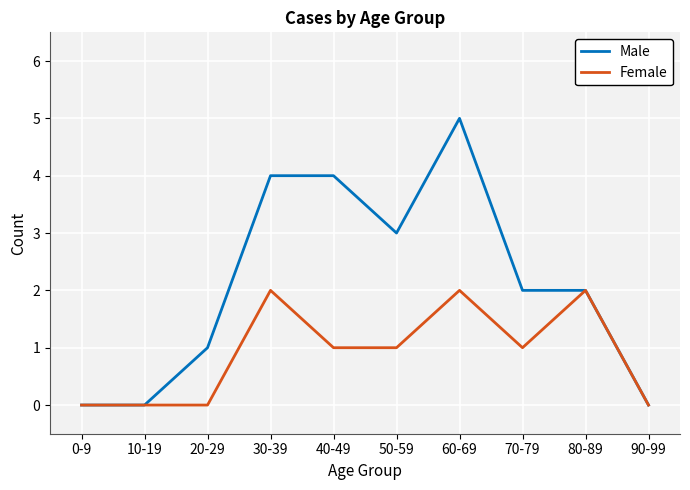

True or false: Female has more than 2 interior local peaks.

True